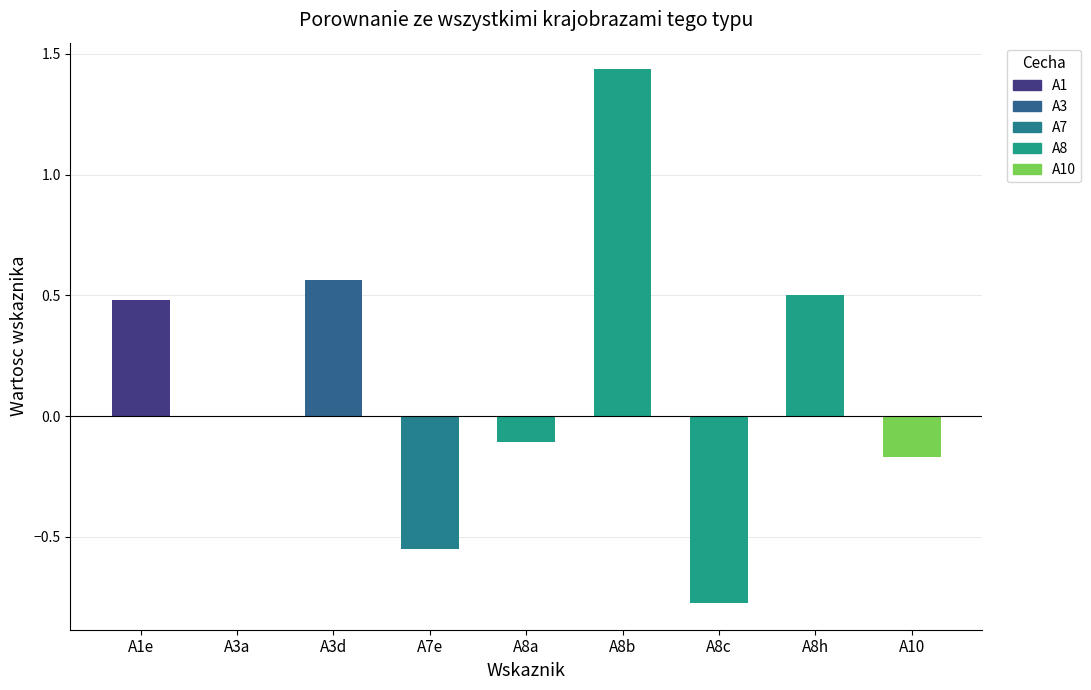

Between A8h and A8c, which is larger?

A8h